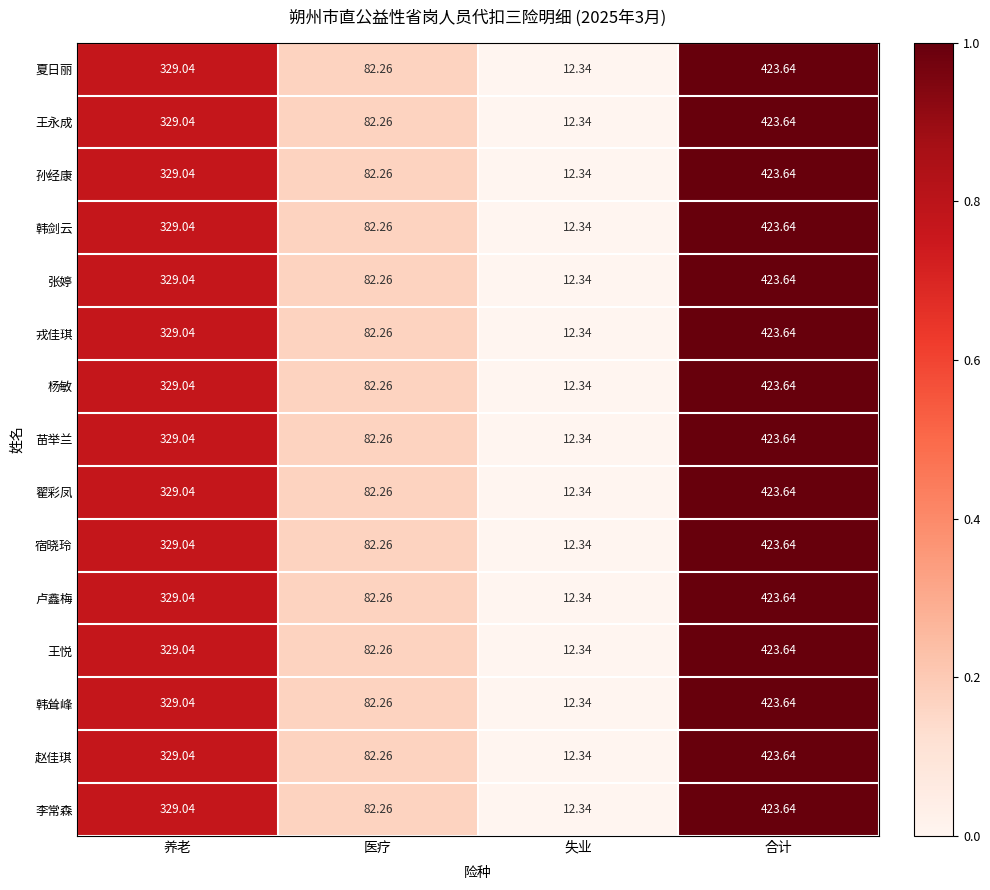

List the labels in order of 李常森 value, smallest first.

失业, 医疗, 养老, 合计